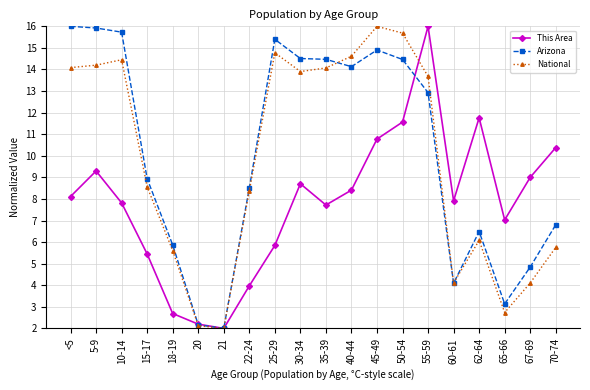

Reading right to left, transcribe all the data shown in this chart.

This Area: 10.4	9.0	7.0	11.8	7.9	16.0	11.6	10.8	8.4	7.7	8.7	5.8	4.0	2.0	2.2	2.7	5.5	7.8	9.3	8.1
Arizona: 6.8	4.8	3.1	6.5	4.1	12.9	14.5	14.9	14.1	14.5	14.5	15.4	8.5	2.0	2.2	5.9	8.9	15.7	15.9	16.0
National: 5.8	4.1	2.7	6.1	4.1	13.7	15.7	16.0	14.6	14.1	13.9	14.8	8.4	2.0	2.1	5.6	8.6	14.5	14.2	14.1